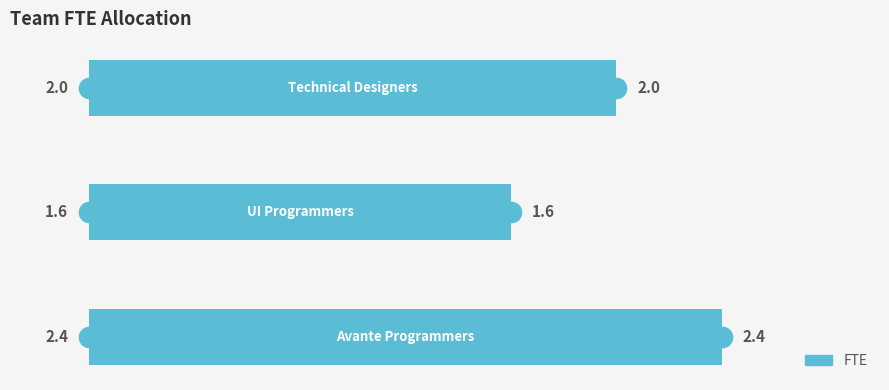

What is the difference between the maximum and minimum values?

0.8